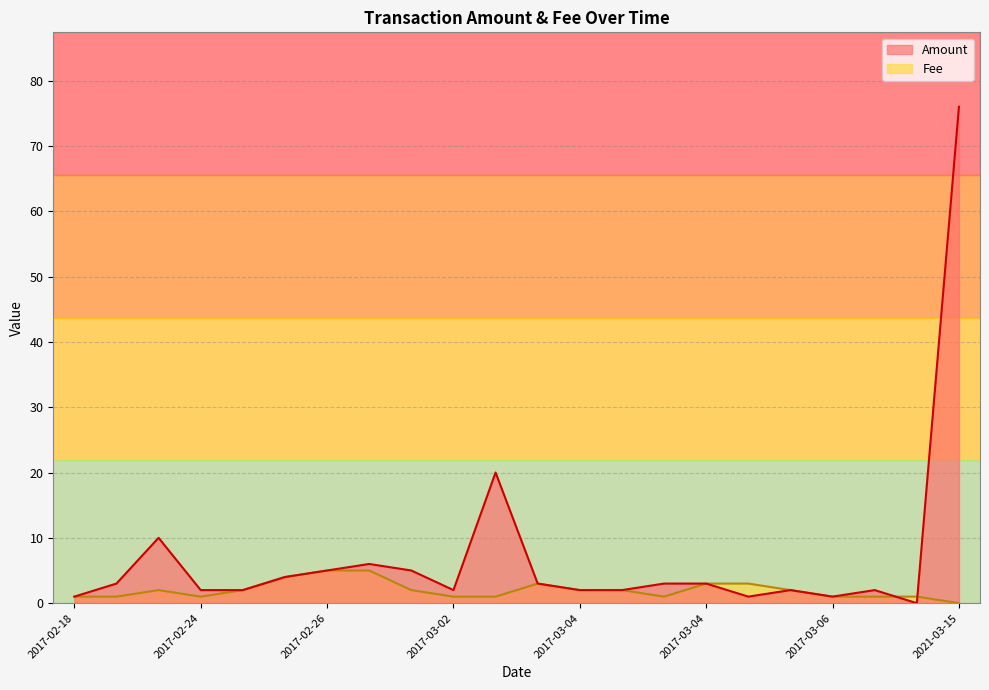

After their last crossing, which series has the higher values: Amount or Fee?

Amount